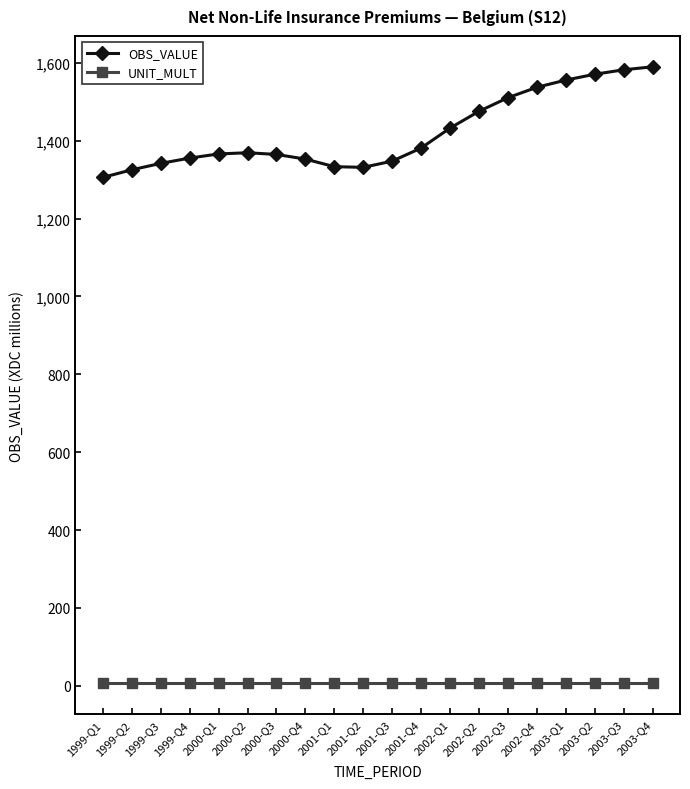

True or false: UNIT_MULT and OBS_VALUE intersect in this chart.

False